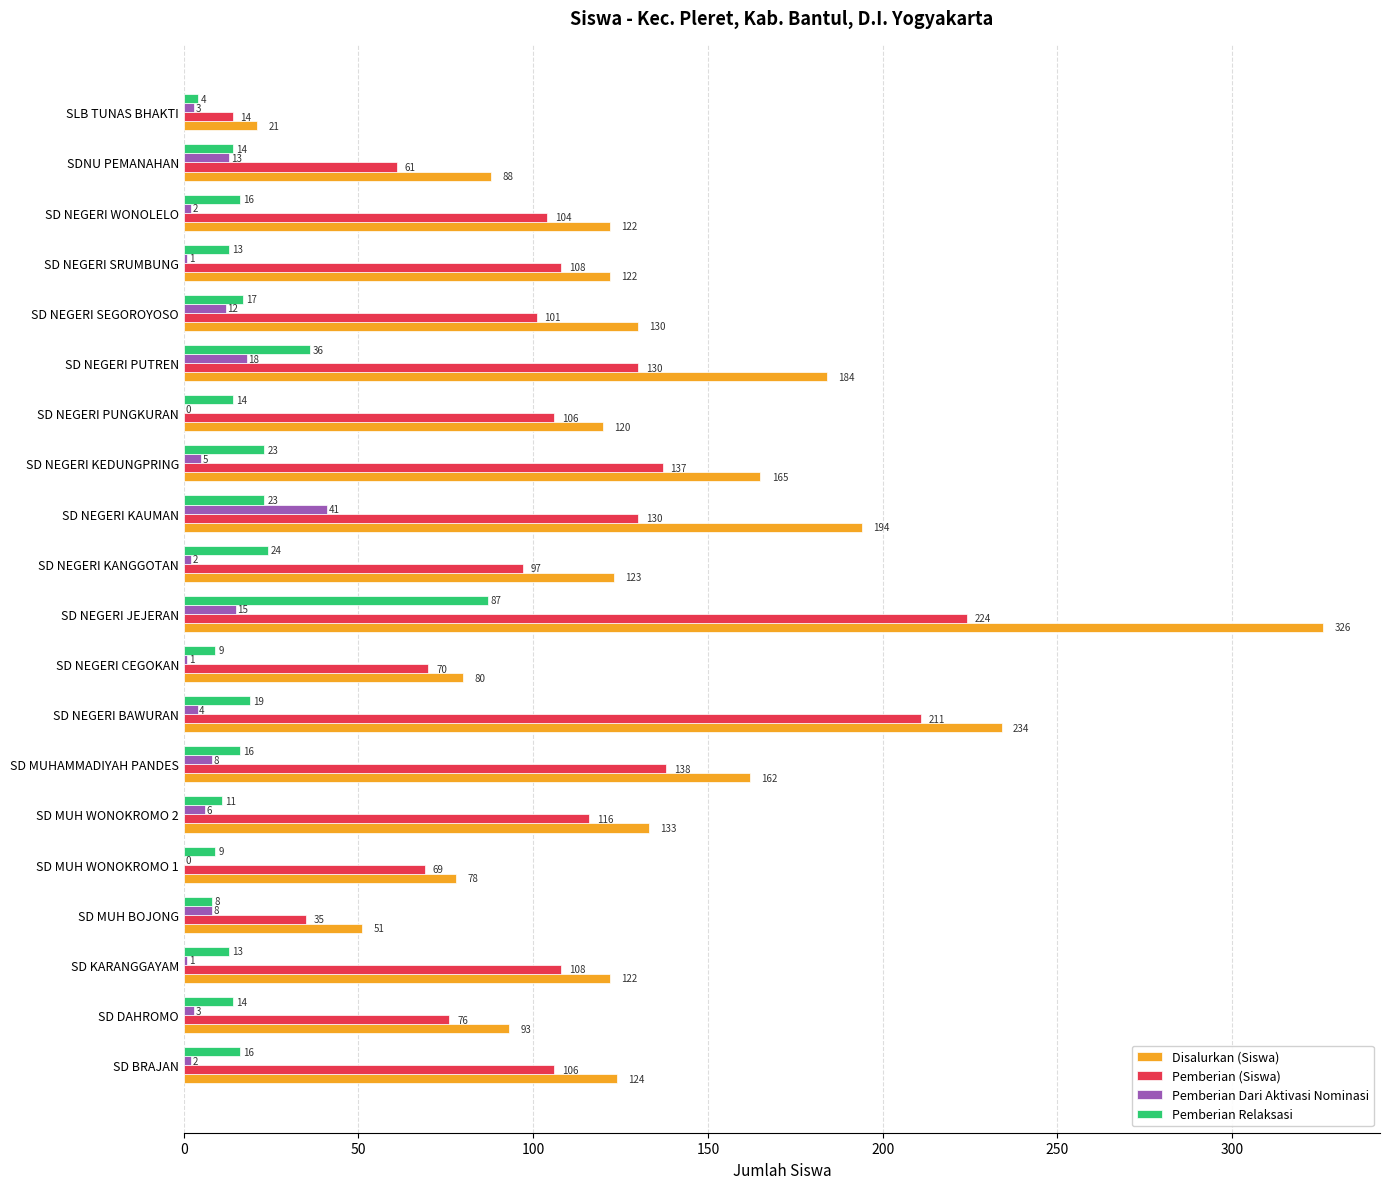

At which category is the sum across all series the highest?

SD NEGERI JEJERAN